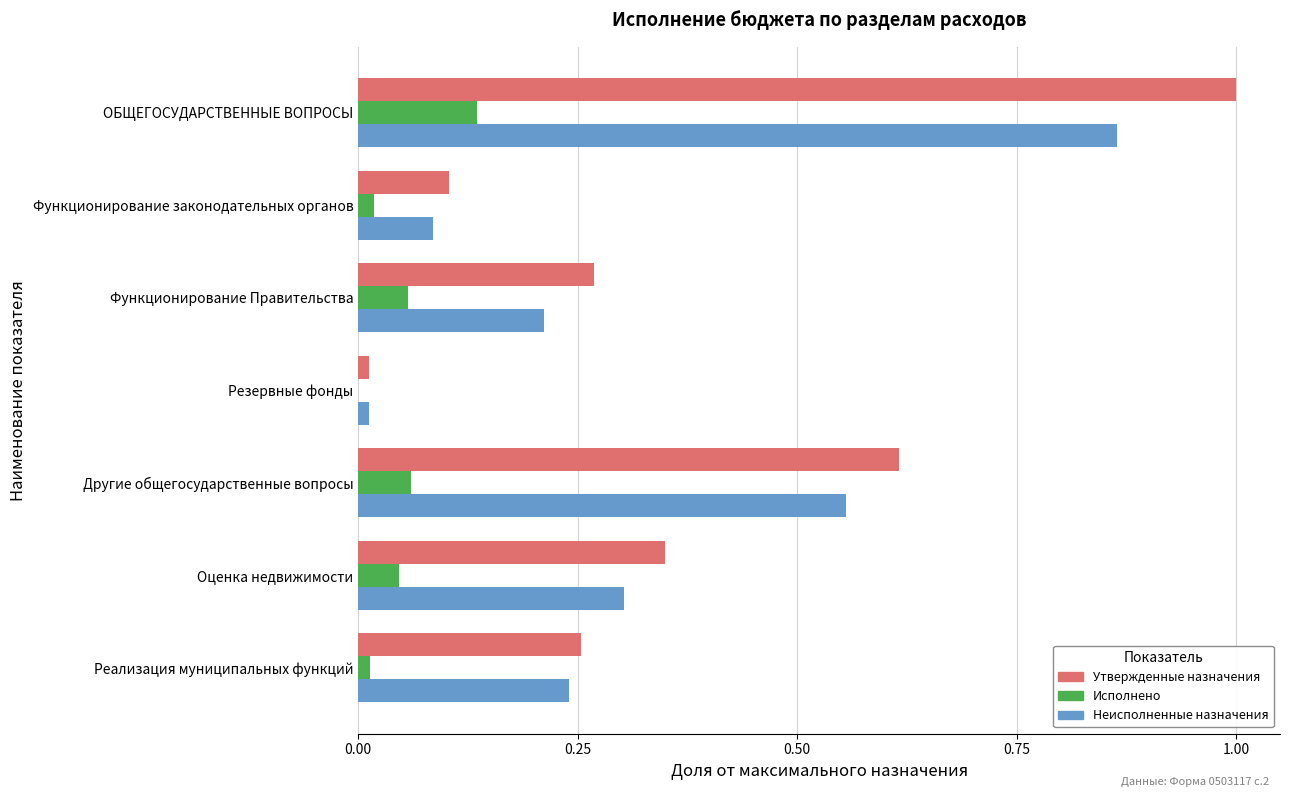

What is the sum of all Неисполненные назначения values?

2.3